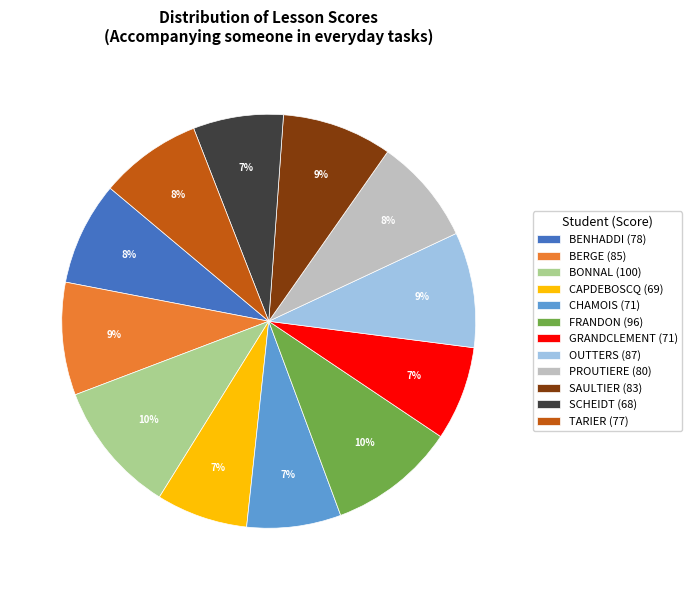

How many segments does this pie chart have?

12